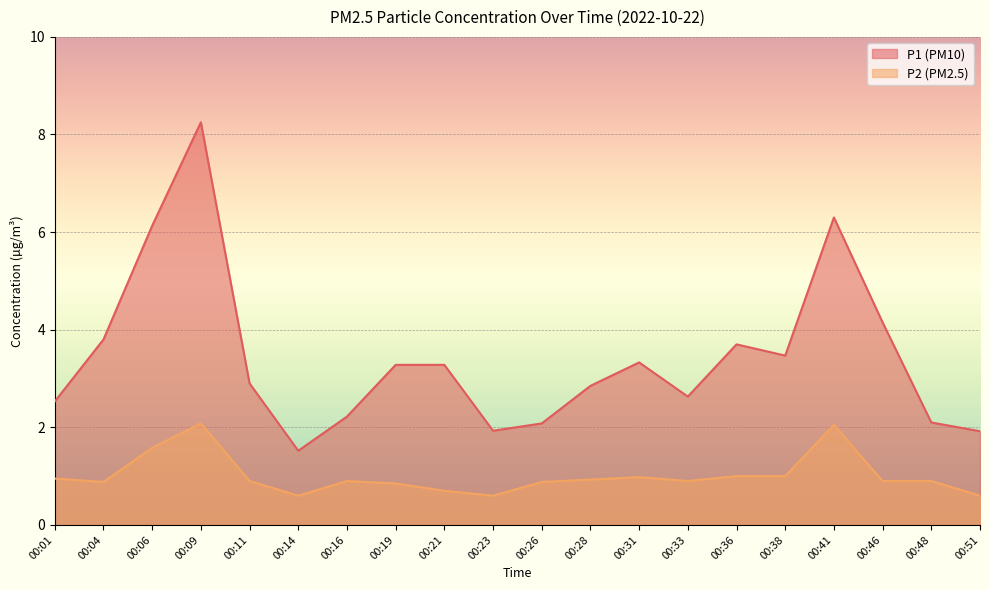

Which series changed the most between 00:01 and 00:09?

P1